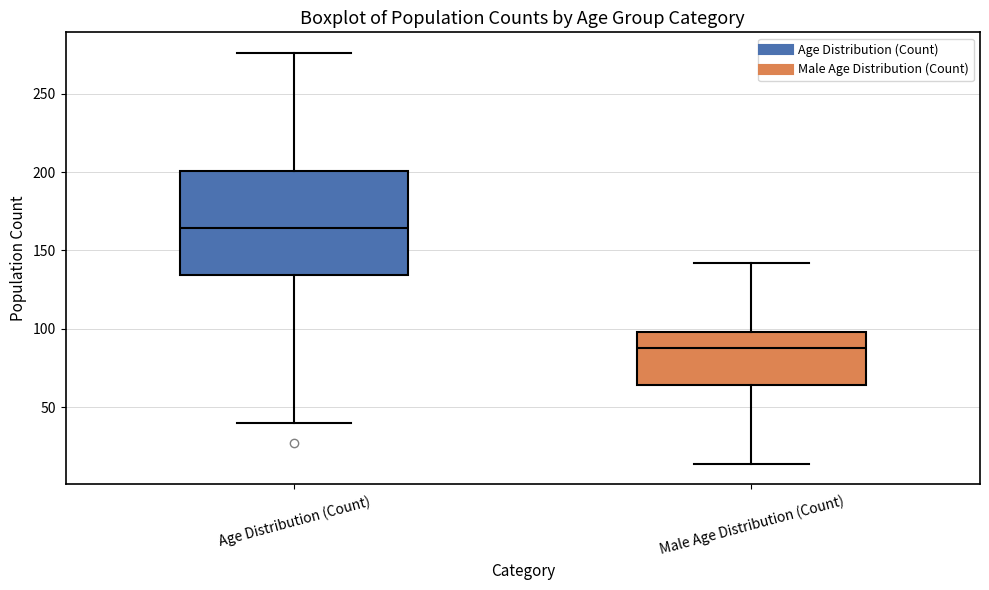

Comparing the boxes themselves (not the whiskers), which one is the tallest?

Age Distribution (Count)